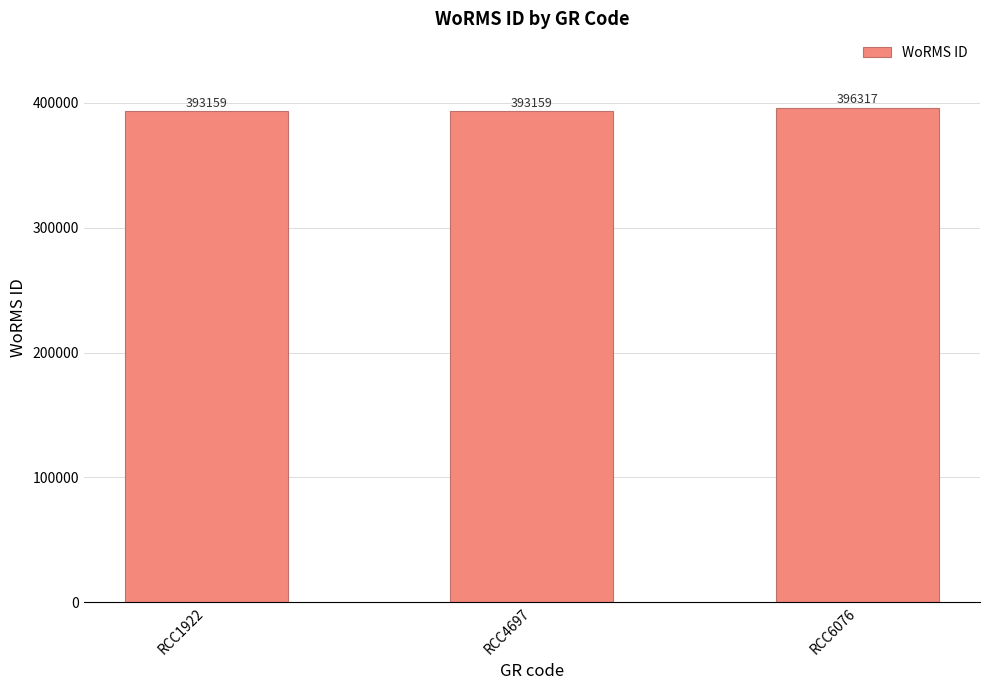

What is the value of the 2nd bar from the left?

393159